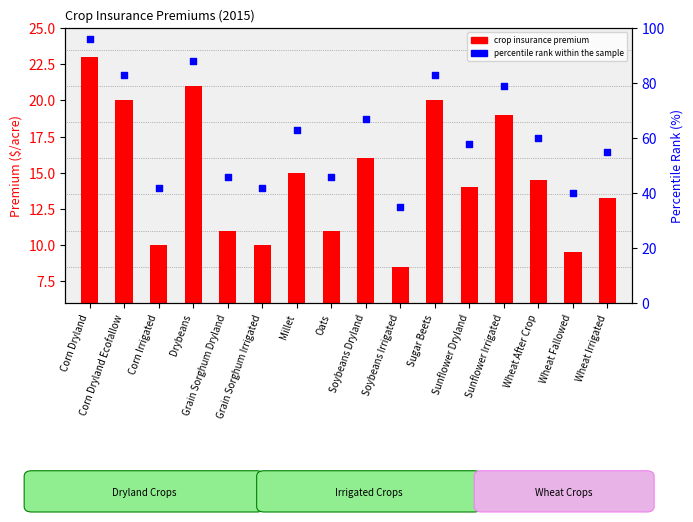

Is the value of Crop Insurance Premium at Soybeans Irrigated greater than the value of percentile rank within the sample at Corn Irrigated?

No